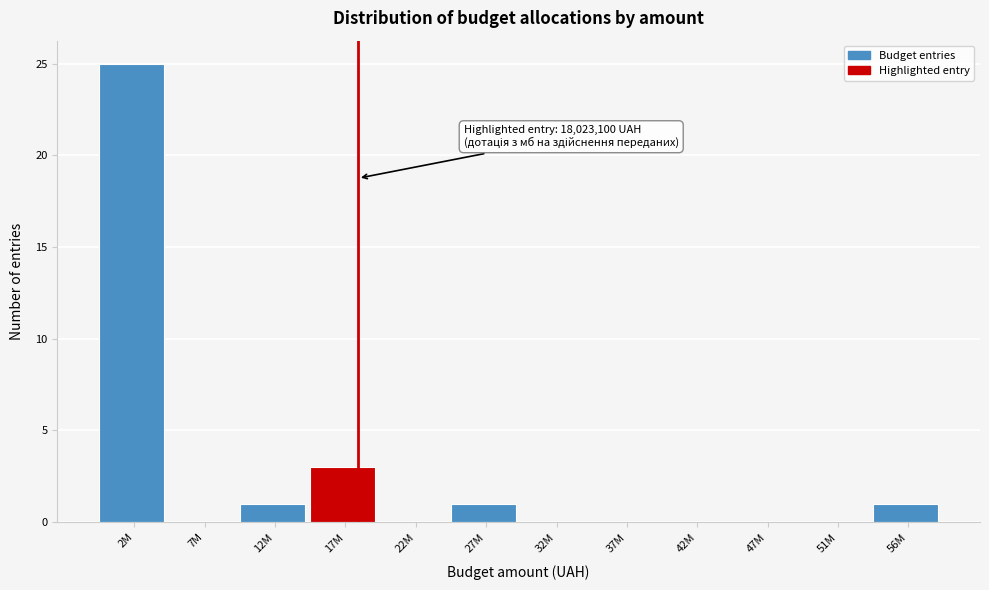

Reading left to right, transcribe all the data shown in this chart.

2M=25	7M=0	12M=1	17M=3	22M=0	27M=1	32M=0	37M=0	42M=0	47M=0	51M=0	56M=1